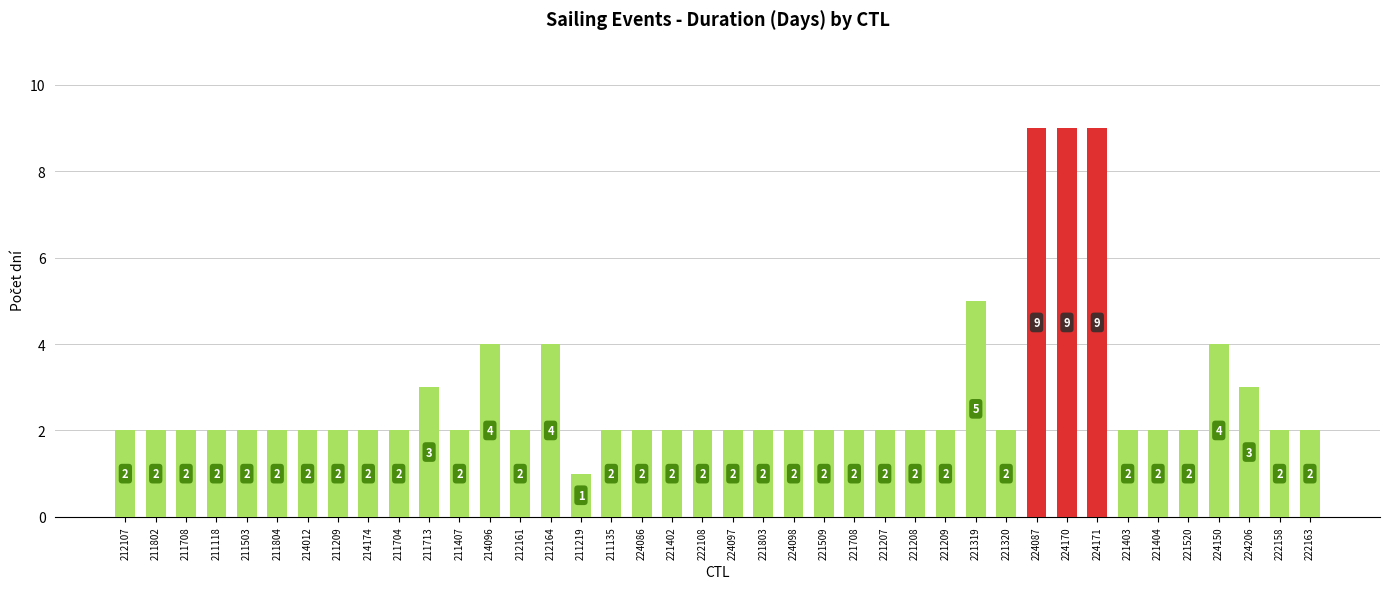

How many values are below 2?

1